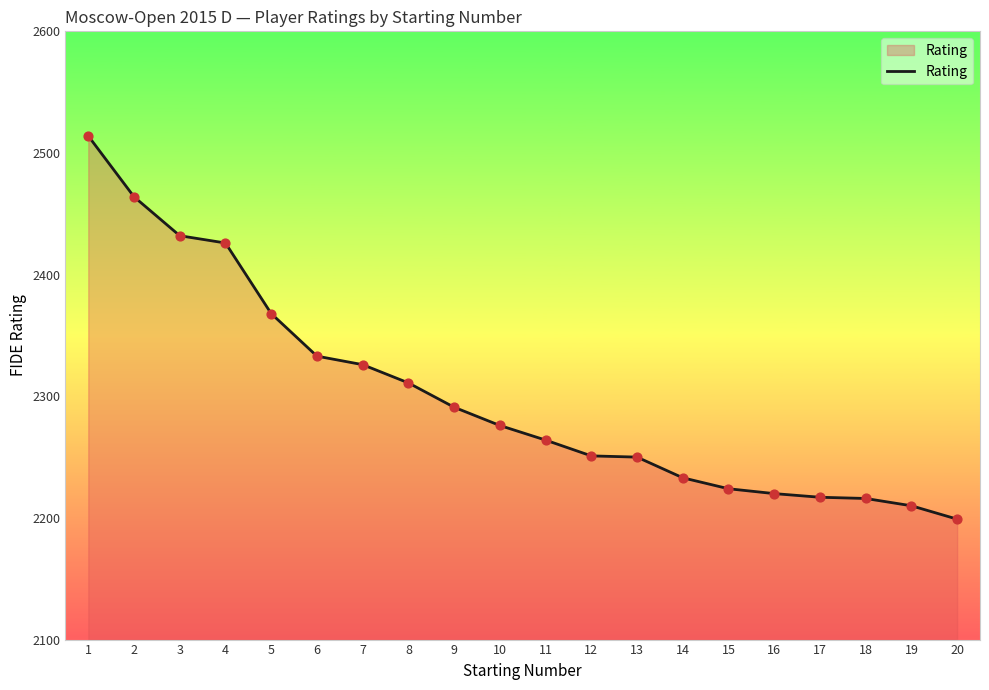

Which has a higher value, 15 or 12?

12